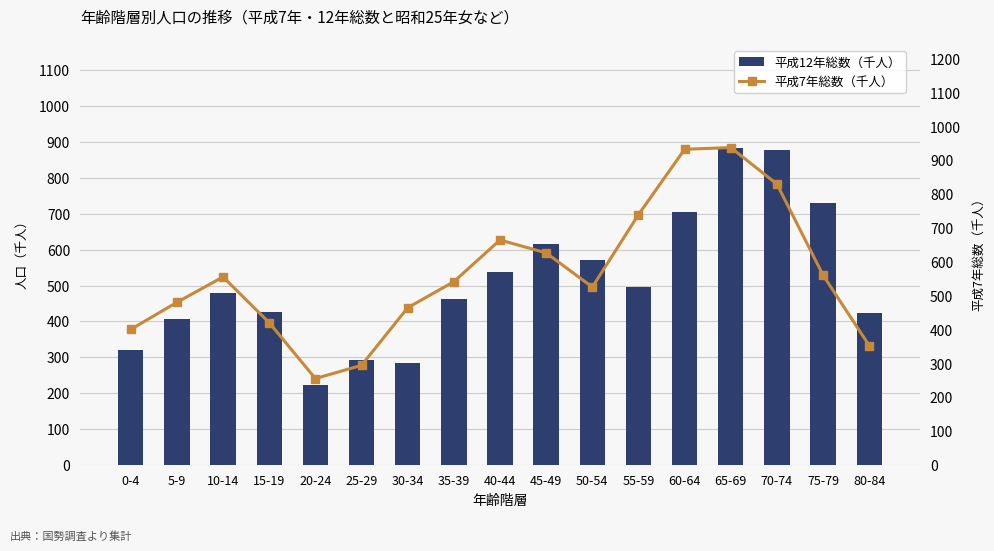

What is the label of the 7th bar from the right?

50-54